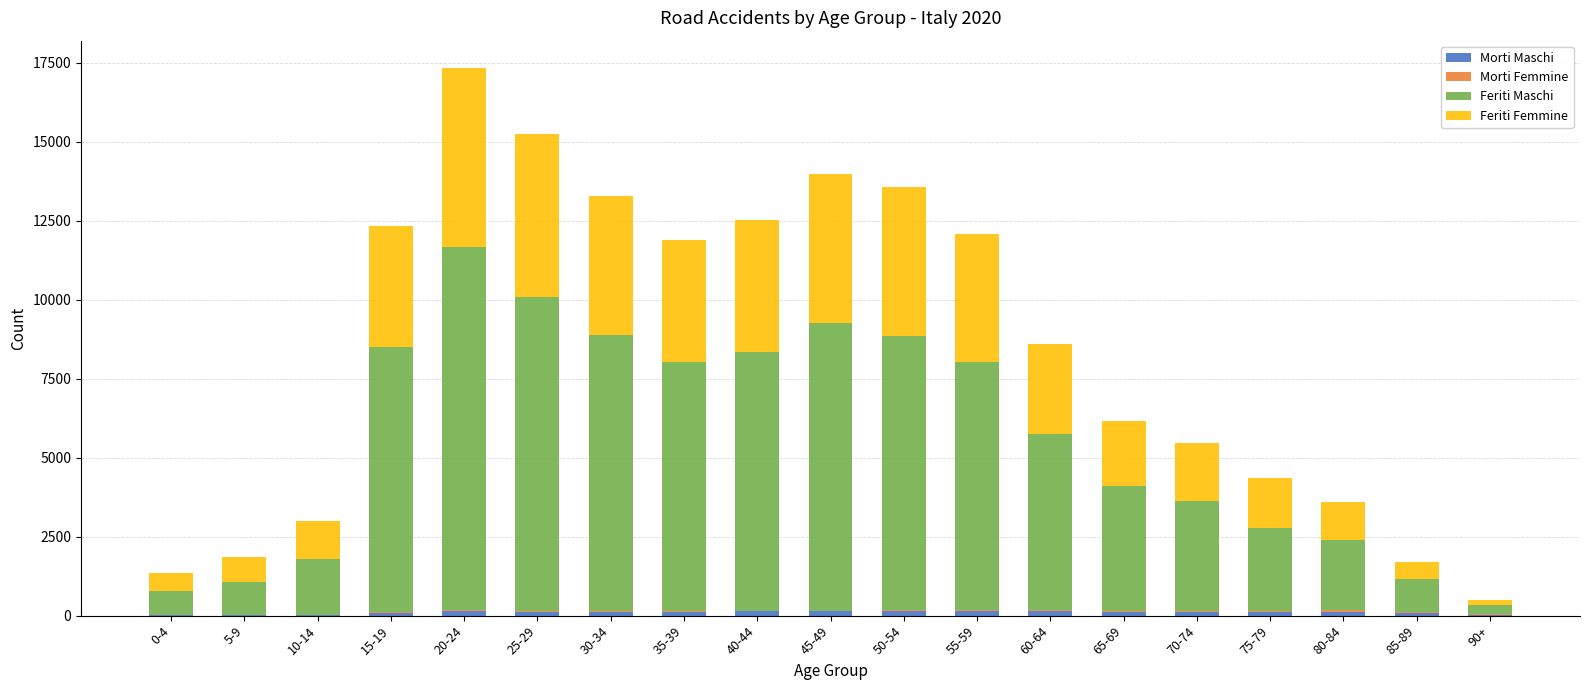

At which category is the sum across all series the highest?

20-24